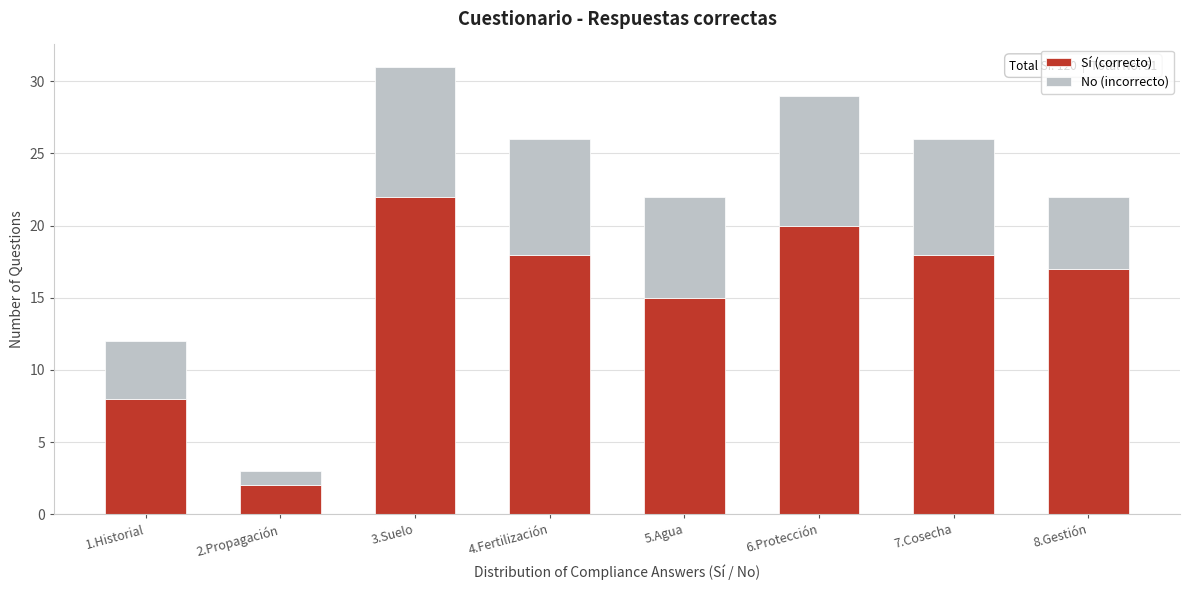

Reading left to right, list the values for the Sí (correcto) series.

8	2	22	18	15	20	18	17